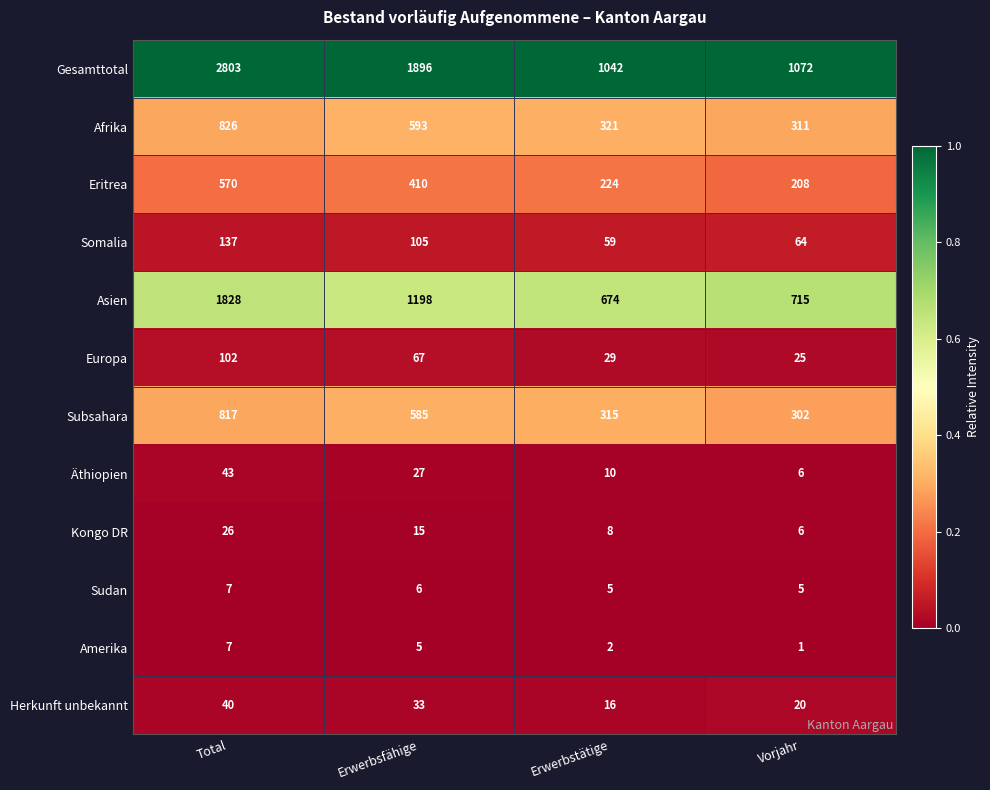

What is the difference between the highest and lowest values at Erwerbstätige?

1040